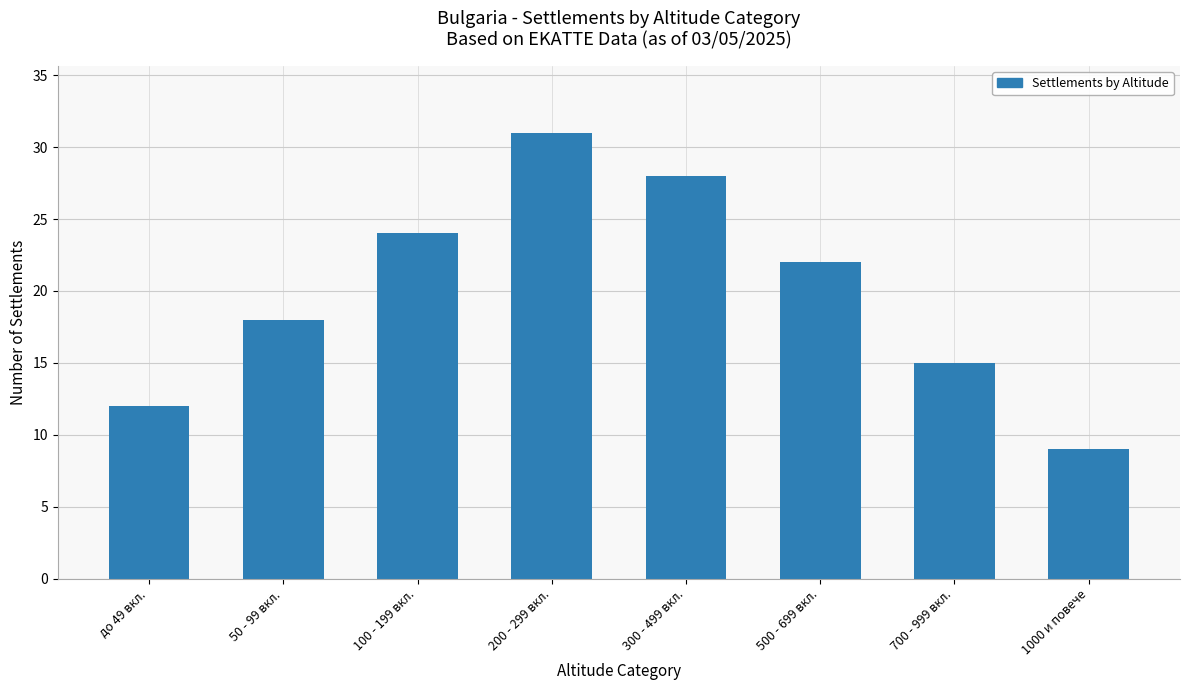

What is the change in value from 100 - 199 вкл. to 1000 и повече?

-15